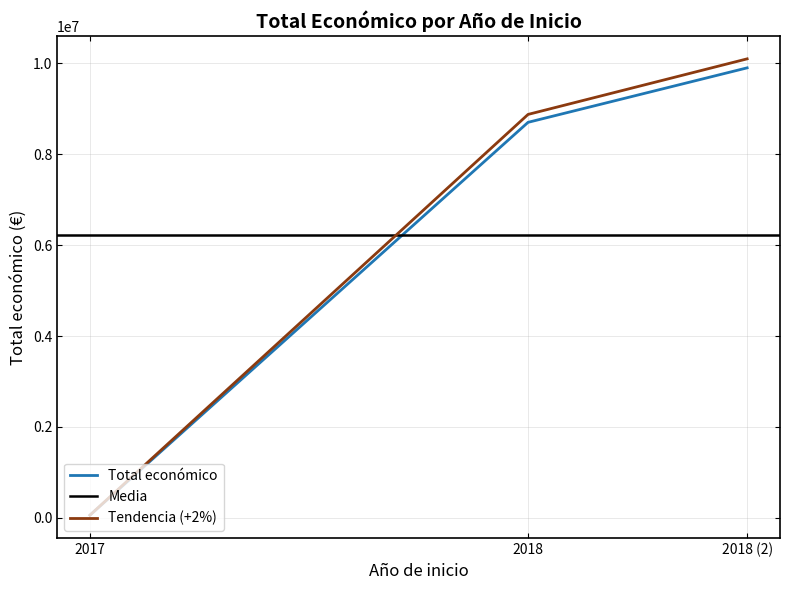

Between 2018 and 2017, which is larger?

2018